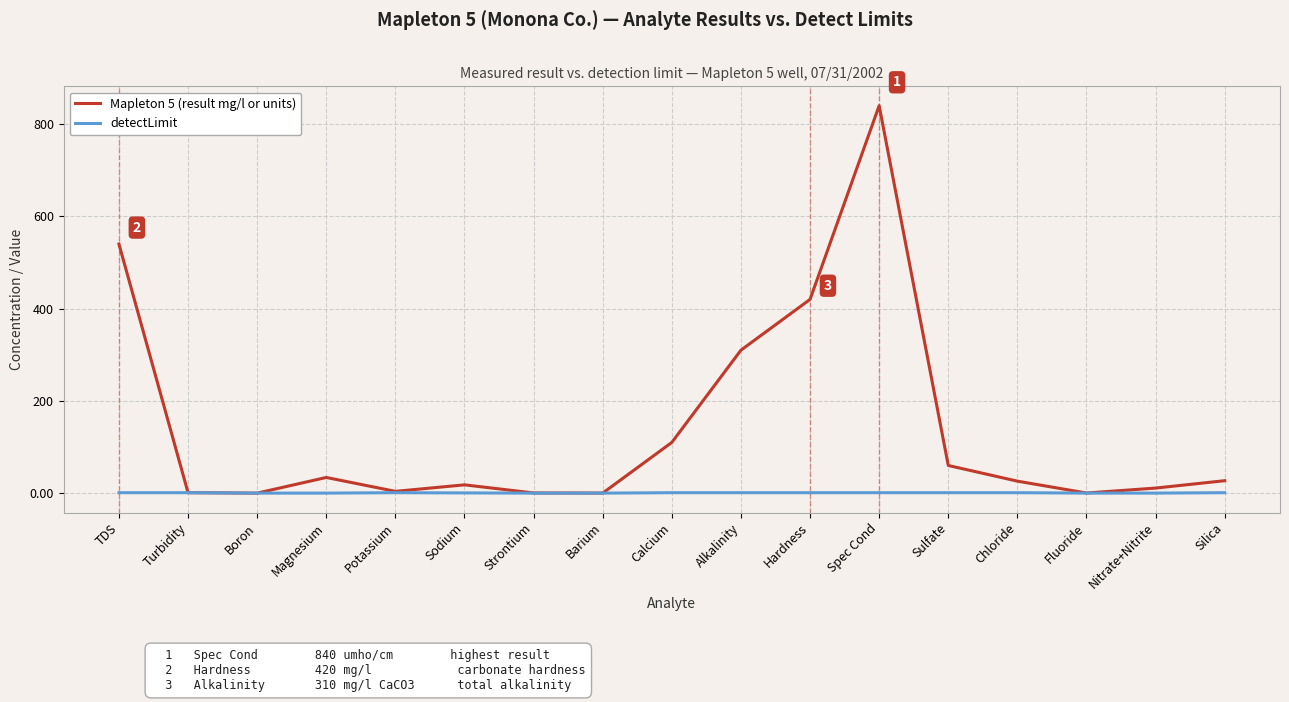

What is the difference between the maximum and minimum values in the detectLimit series?

1.0